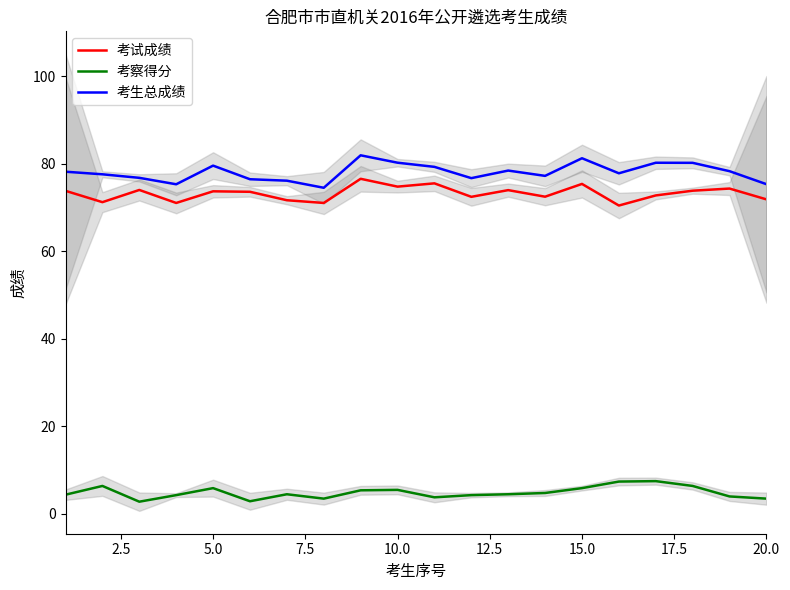

Is it true that 考生总成绩 equals 24.6 at 5.0?

False